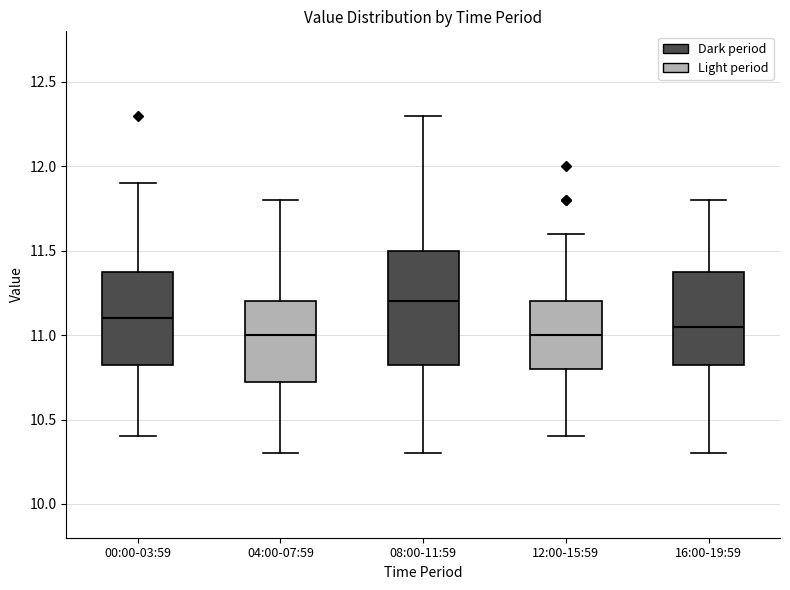

Comparing the boxes themselves (not the whiskers), which one is the tallest?

08:00-11:59